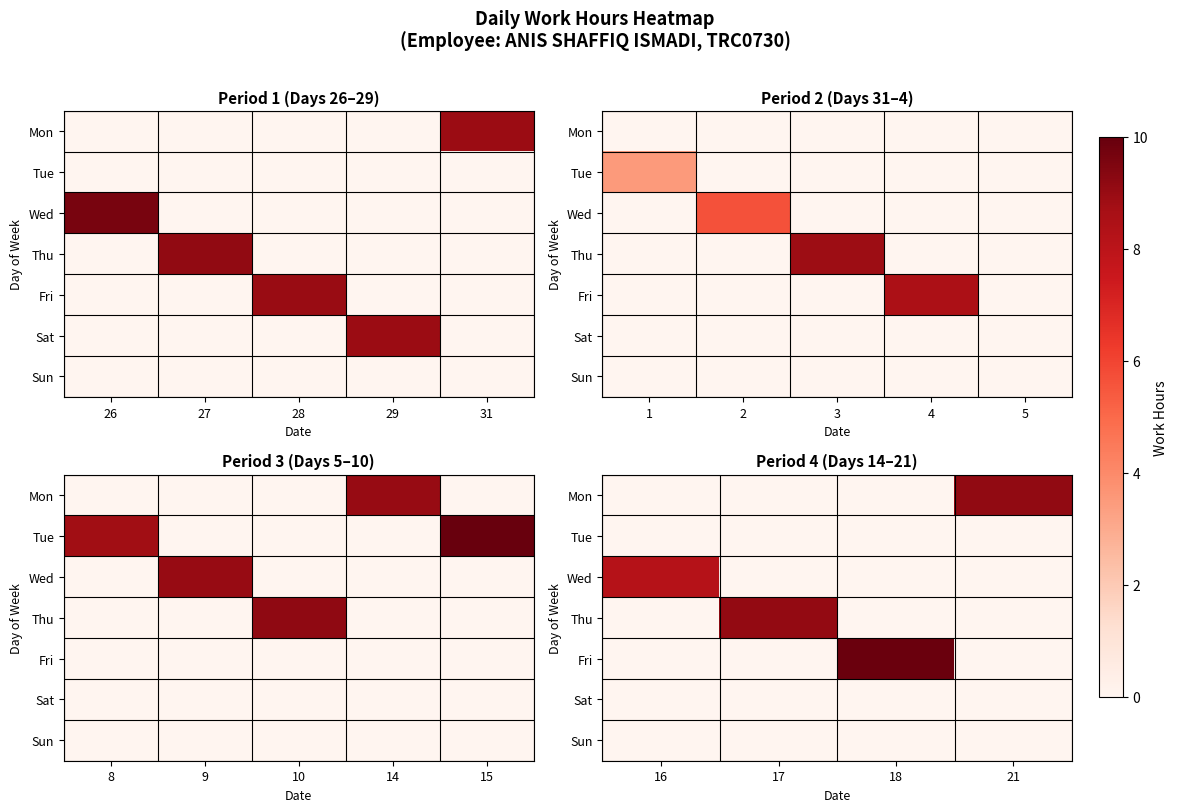

How many categories are shown in the chart?

4